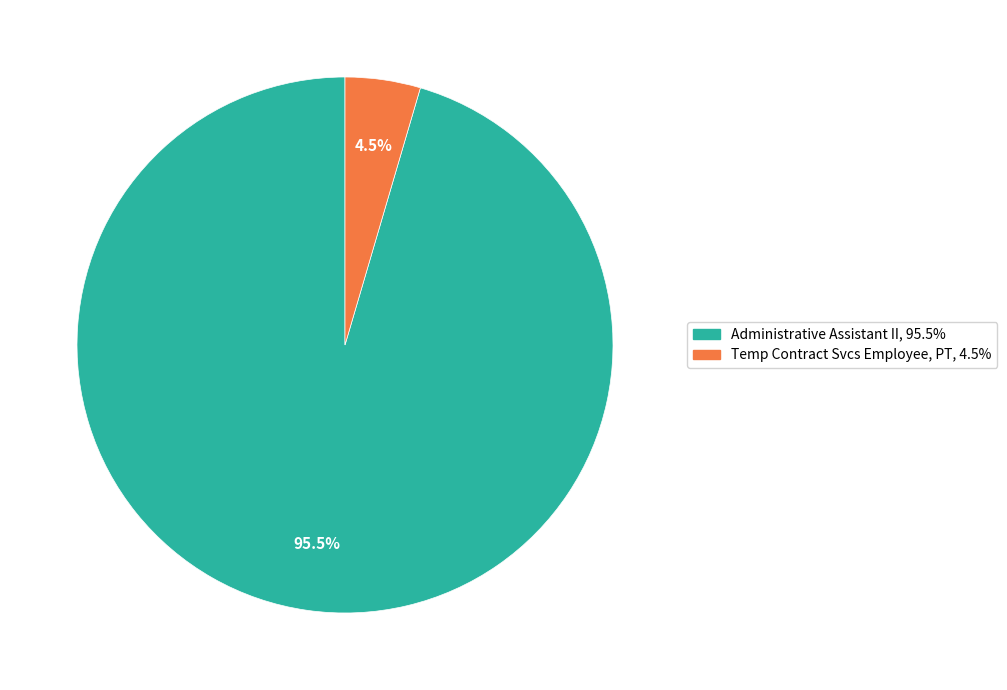

Rank the categories by value from highest to lowest.

Administrative Assistant II, Temp Contract Svcs Employee, PT